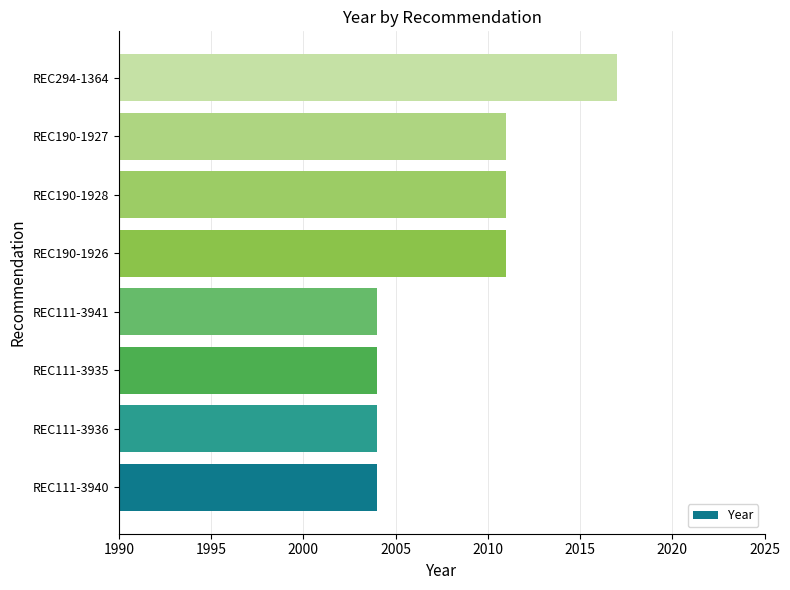

Which category has the highest value across all series?

REC294-1364